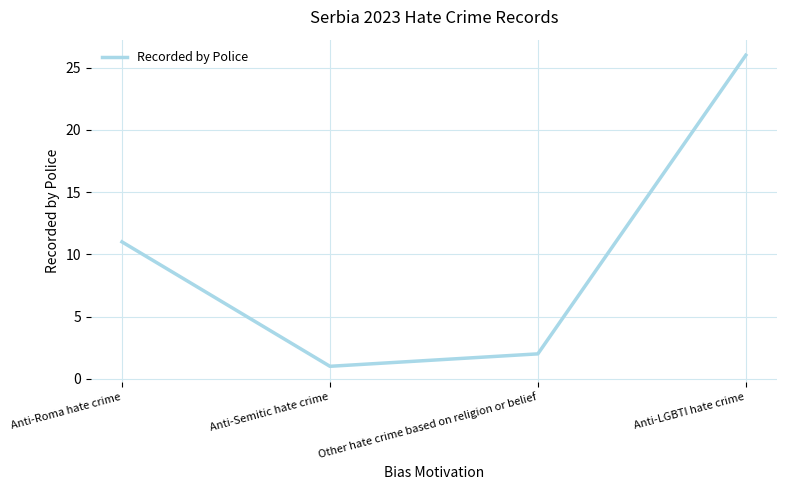

Does the chart have visible grid lines?

Yes